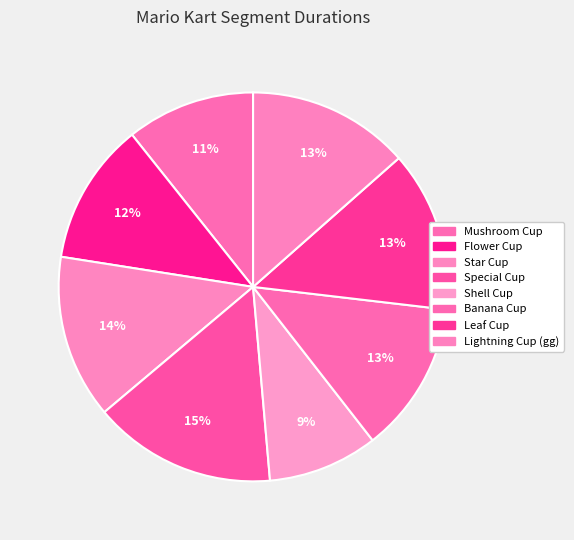

Is there any slice that represents more than half of the pie?

No